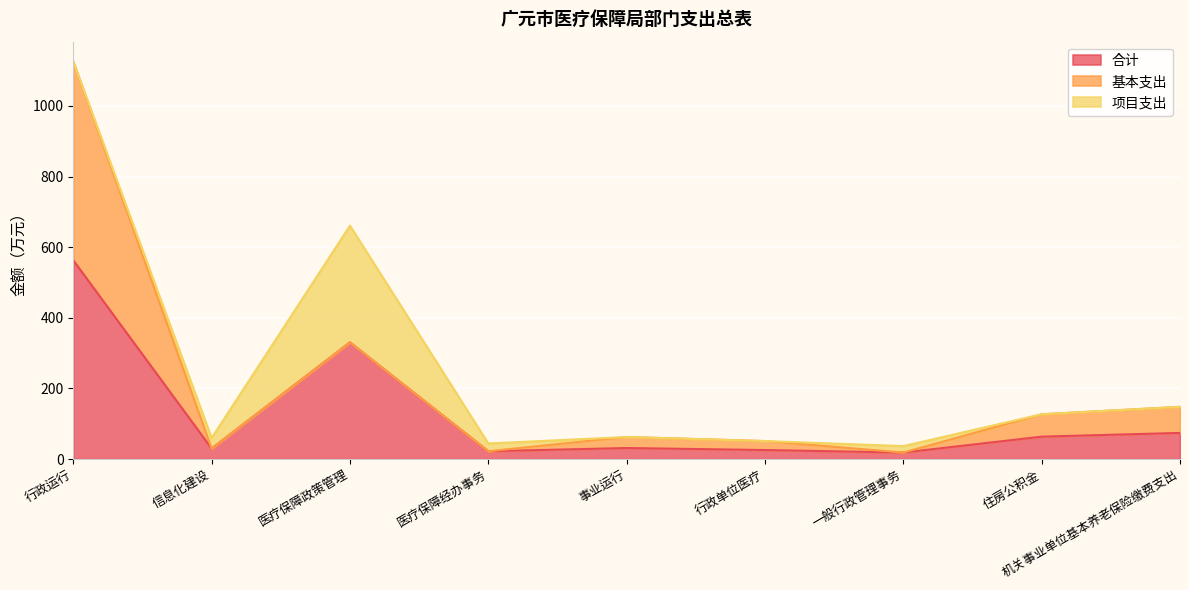

At 一般行政管理事务, list the series in order from largest to smallest.

合计, 项目支出, 基本支出